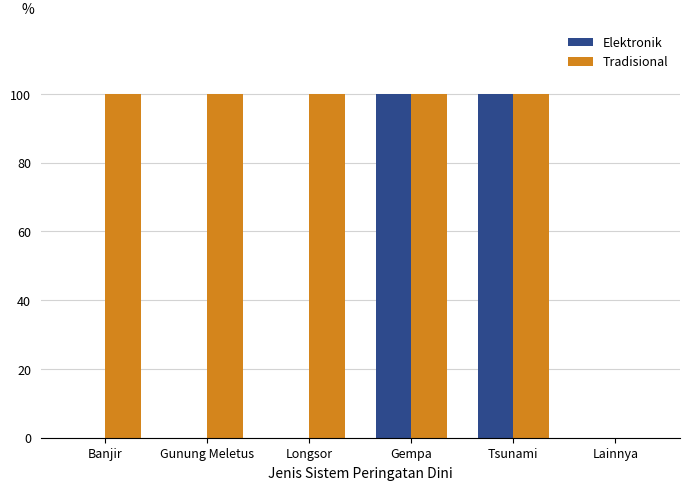

What is the sum of the Elektronik values at Tsunami and Longsor?

1